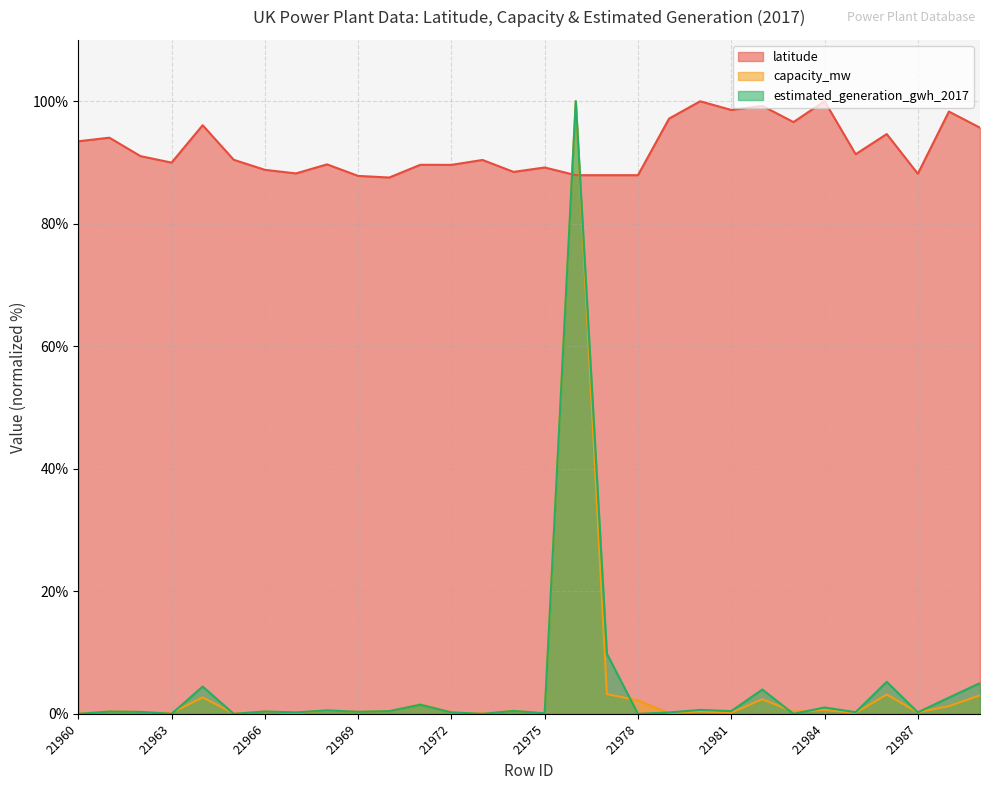

How many interior local peaks does the latitude series have?

11